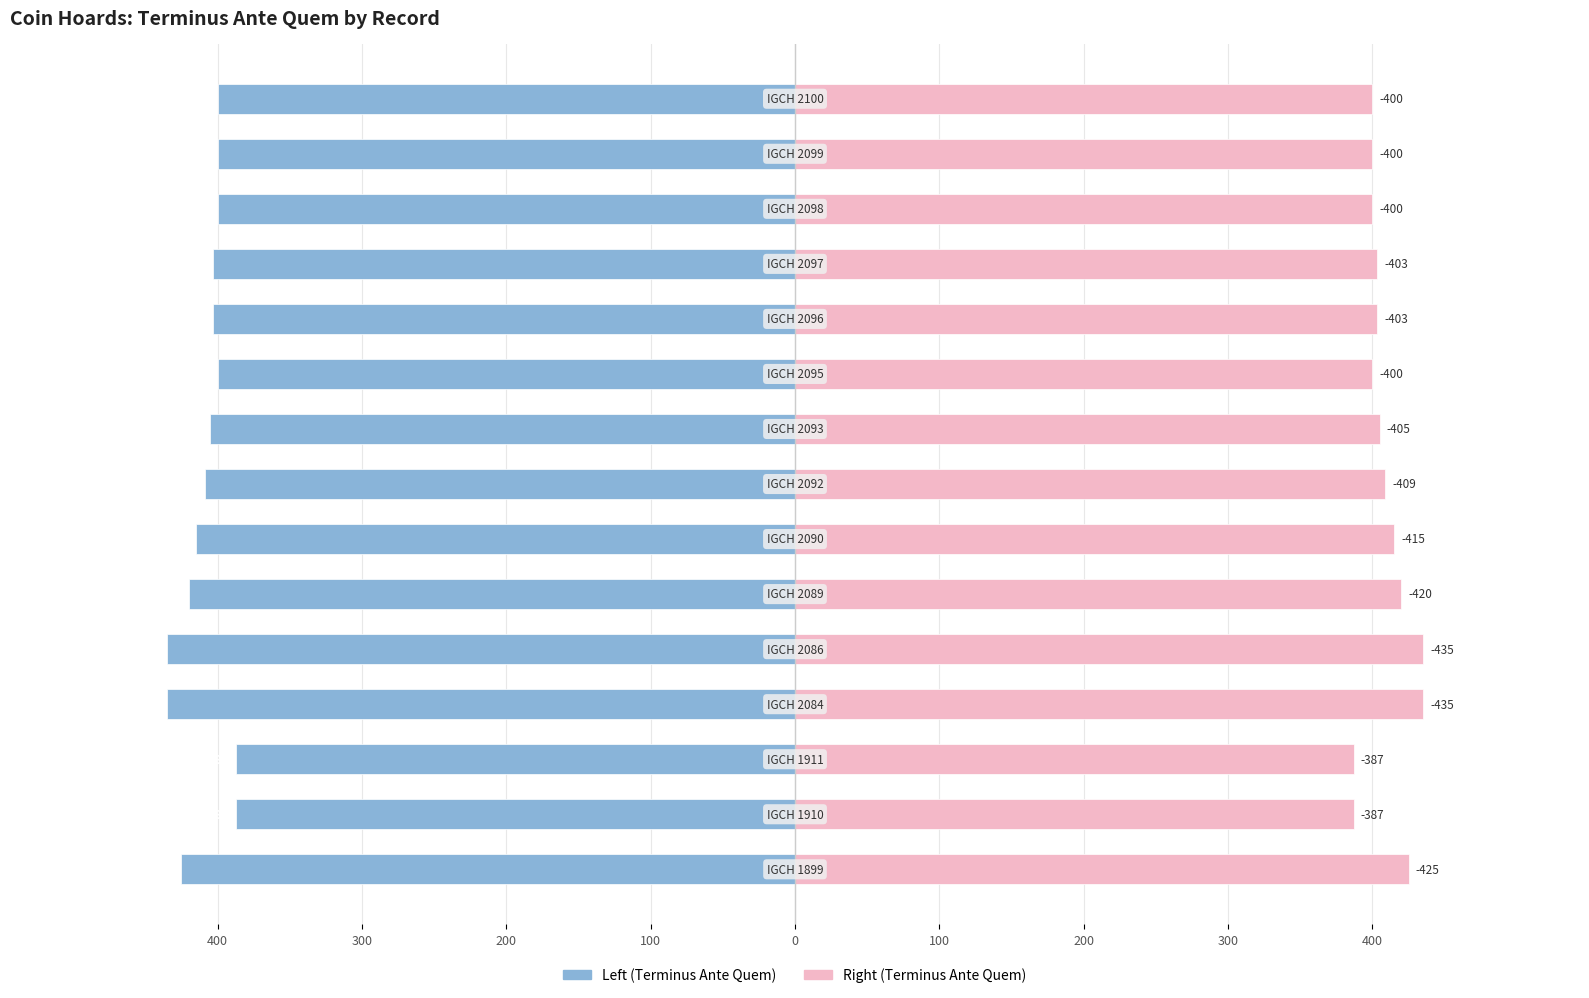

What is the smallest value displayed?

-435